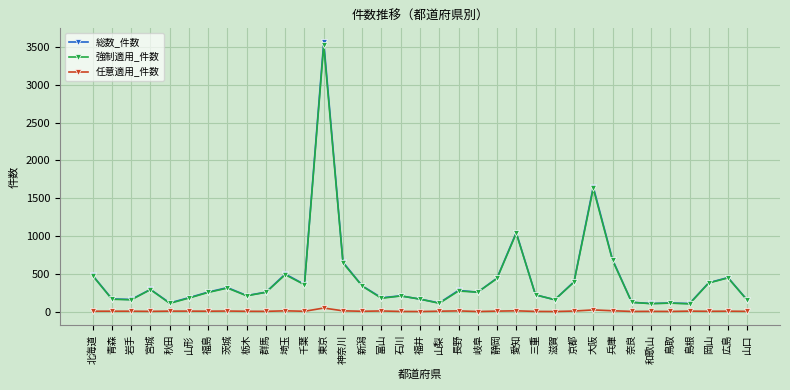

True or false: 任意適用_件数 and 総数_件数 cross at least once.

False